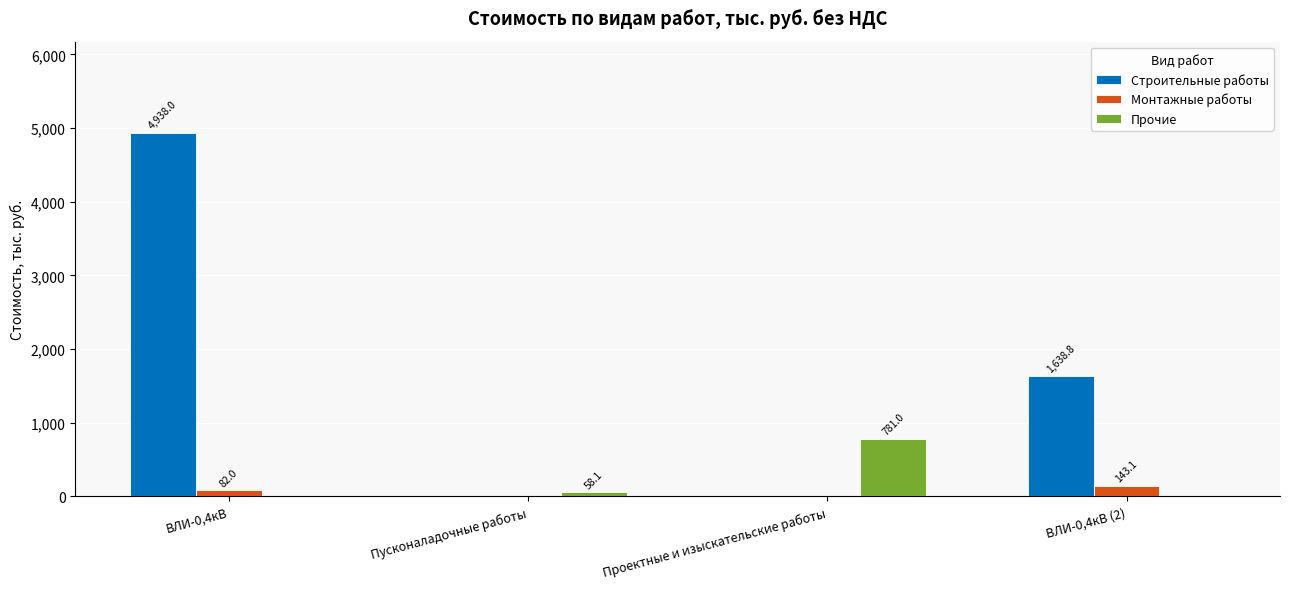

Count the number of data series in this chart.

3